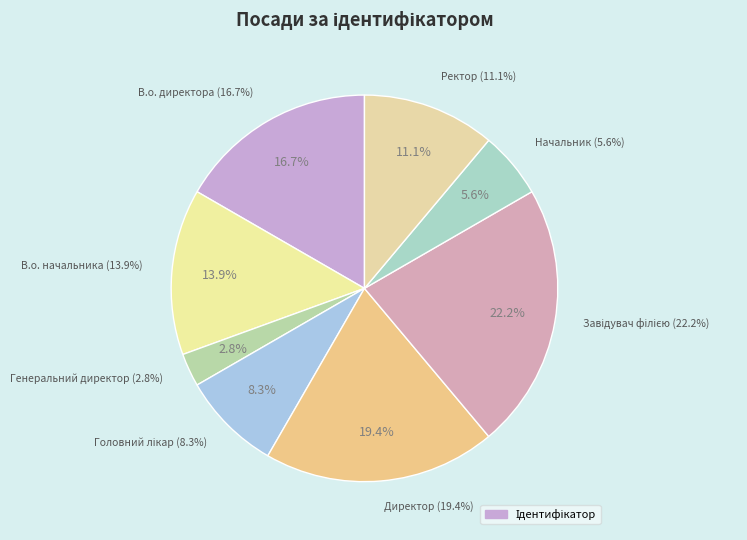

What is the smallest slice in the pie chart?

Генеральний директор